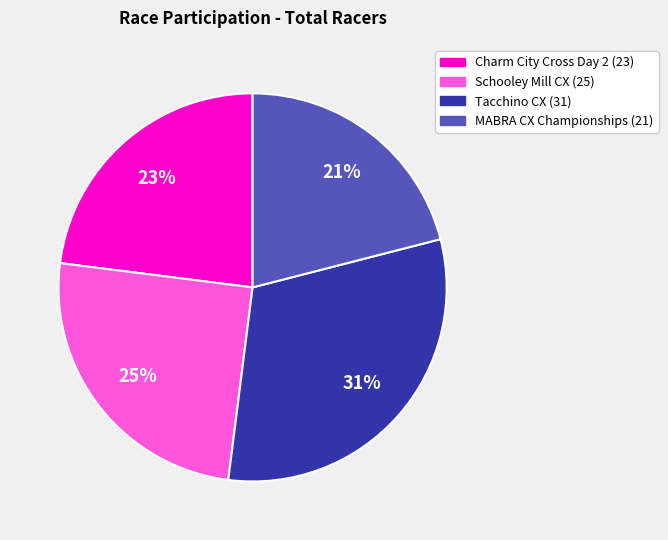

Approximately how many times larger is the value at Schooley Mill CX compared to Charm City Cross Day 2?

1.1